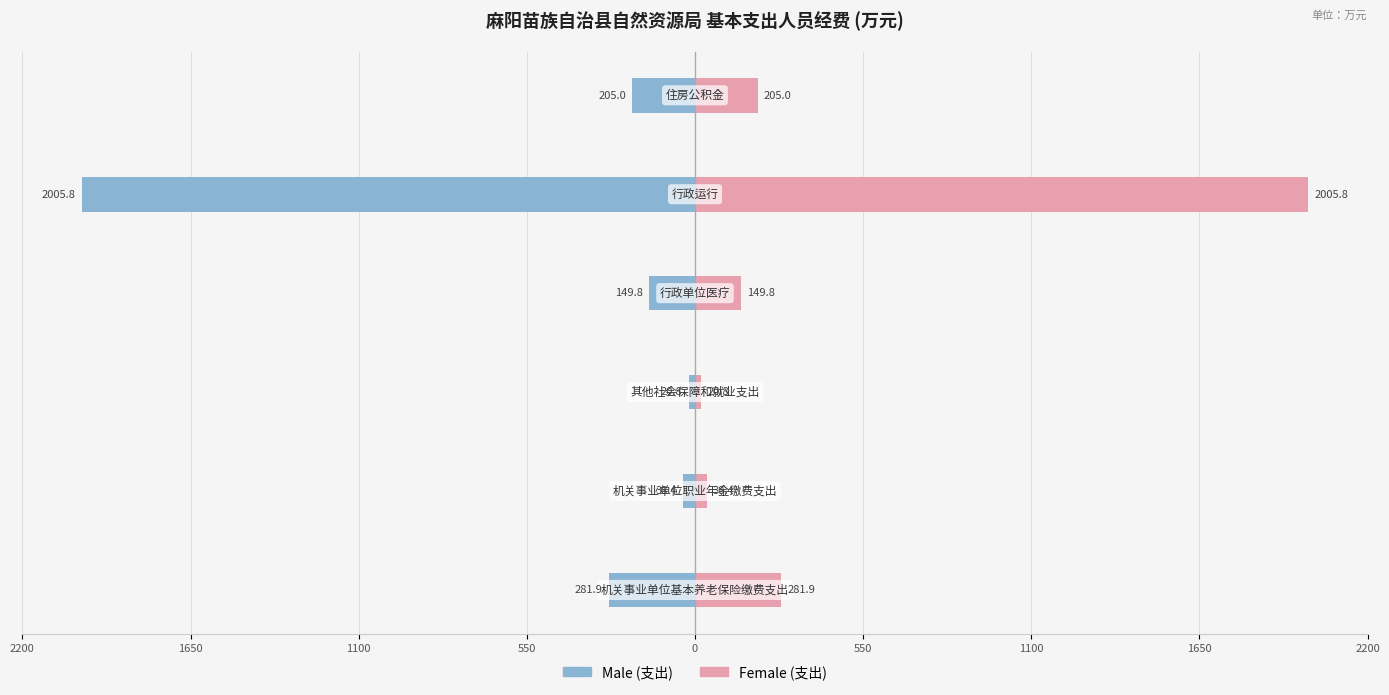

How many groups of bars are there?

6